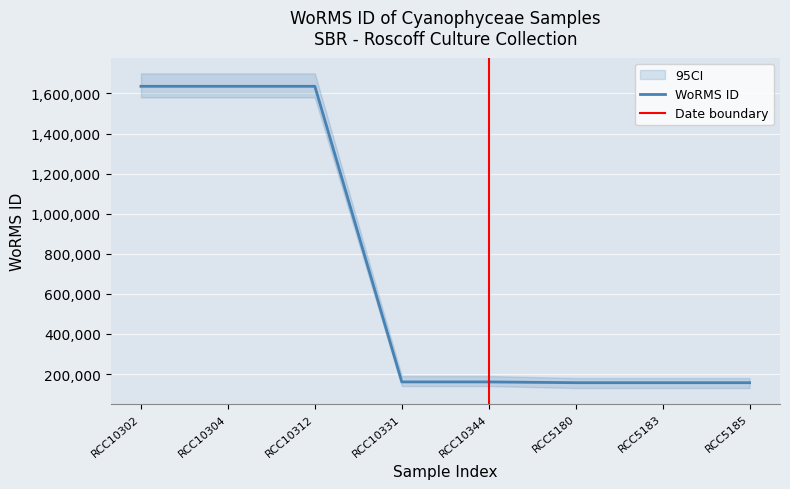

The value of WoRMS ID at RCC10312 is 1635733. True or false?

True